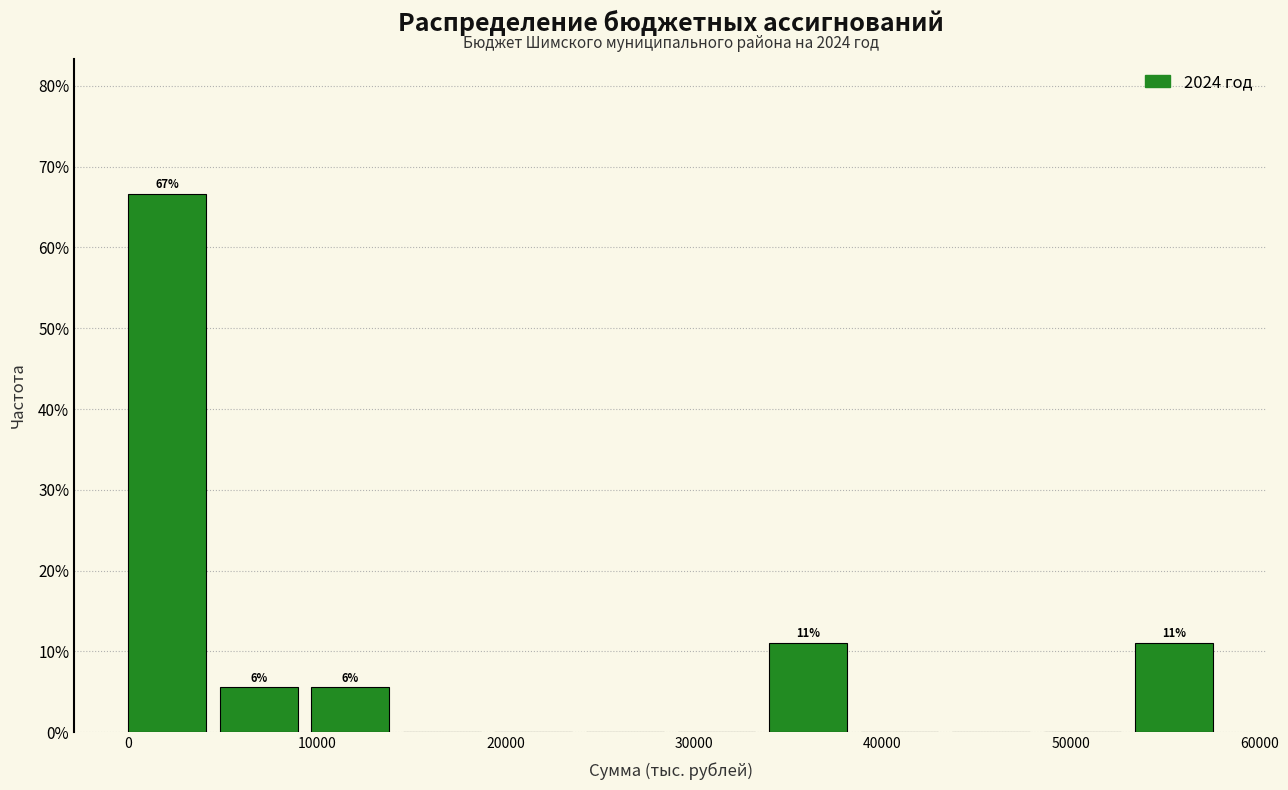

Over which range of the x-axis is the bar tallest?

0 to 5000